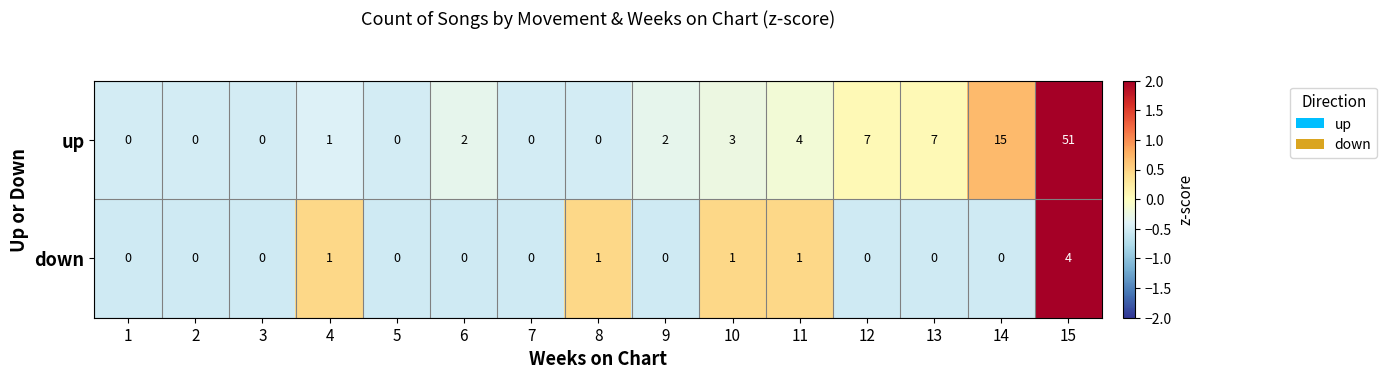

How many distinct data groups are displayed?

2